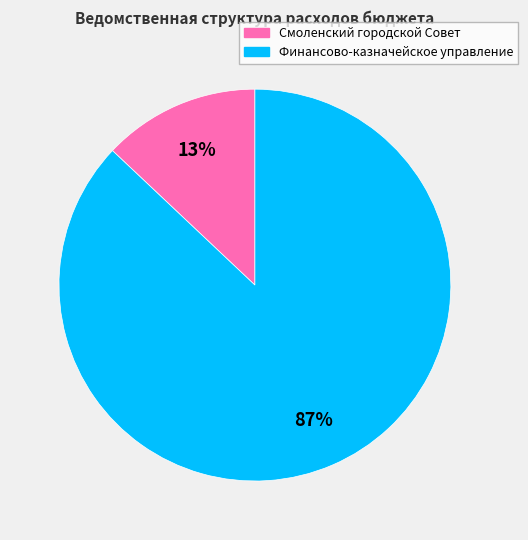

Rank the categories by value from highest to lowest.

Финансово-казначейское управление, Смоленский городской Совет